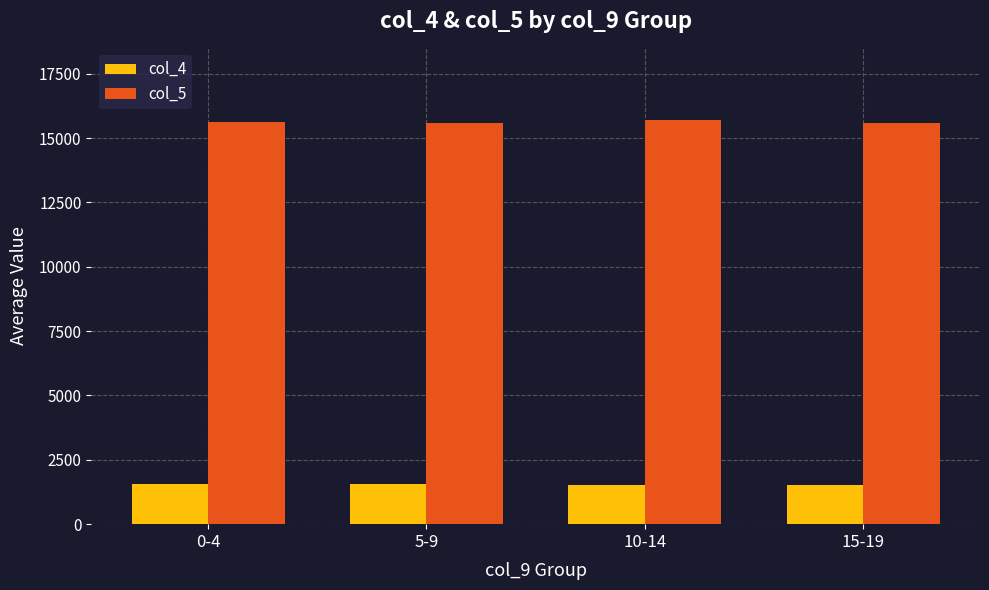

What is the average value of the col_5 series?

15617.7